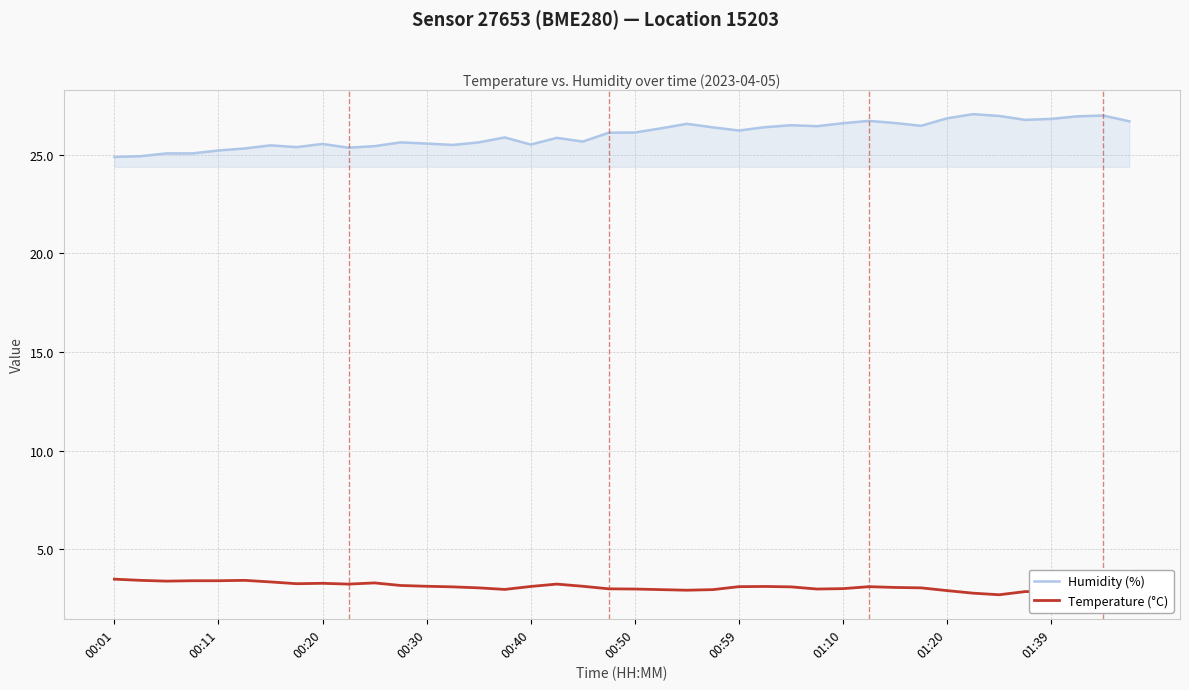

Which series has the largest total across all categories?

Humidity (%)